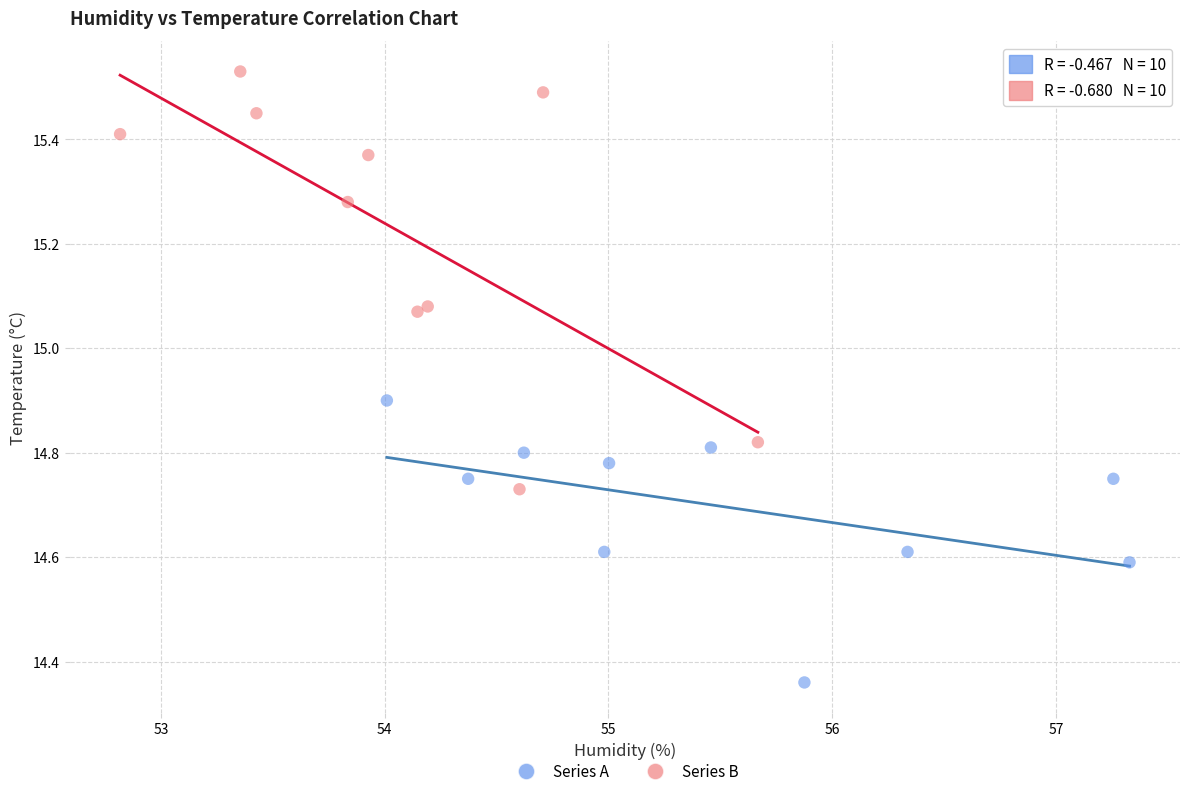

Which series has the widest spread of Y values?

Series B